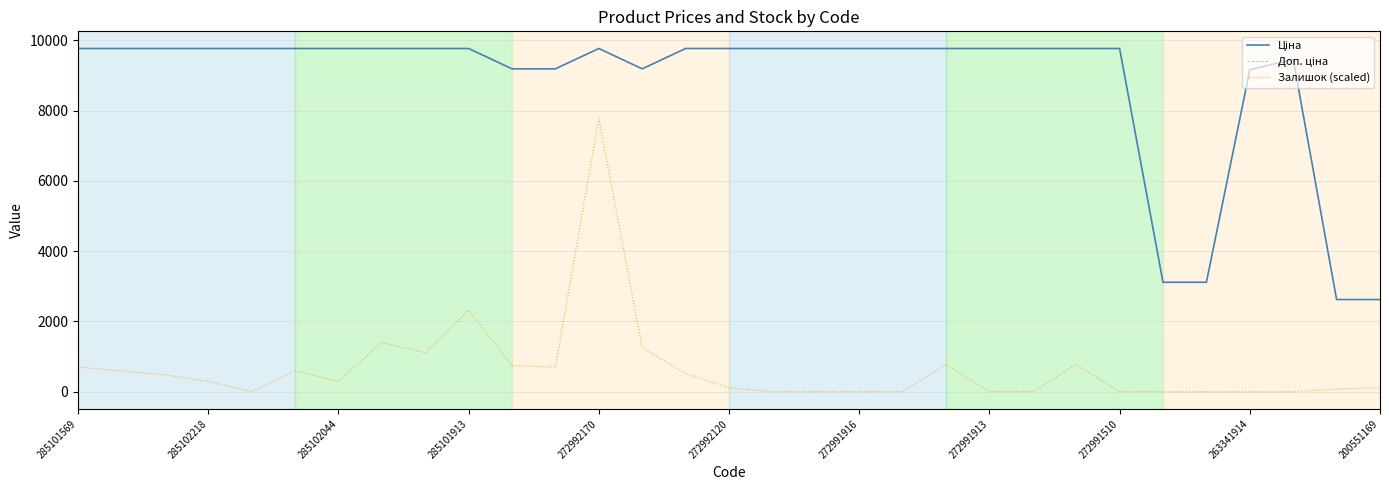

How many lines are shown in the chart?

3